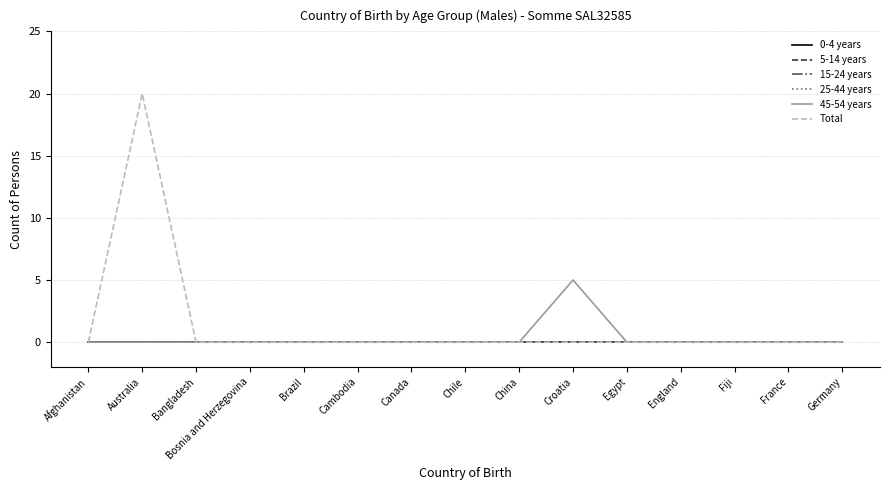

At which category does Total reach its first local peak?

Australia